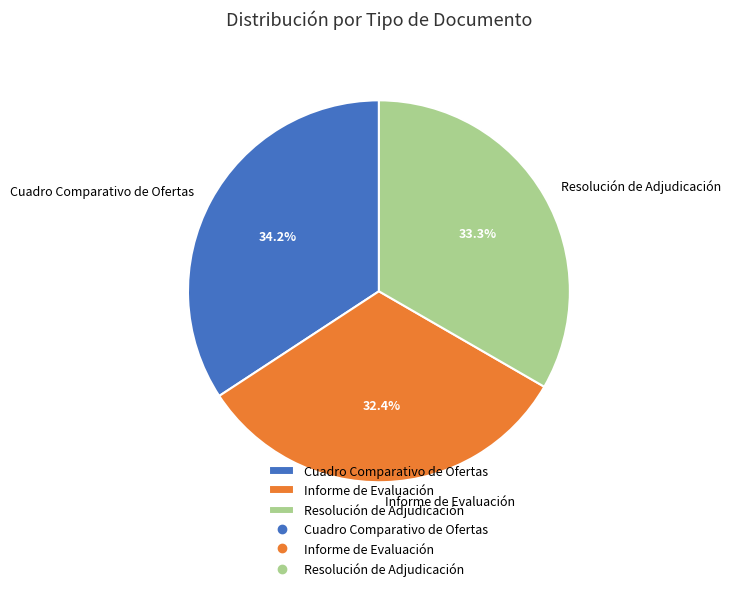

Count the number of slices in the pie.

3